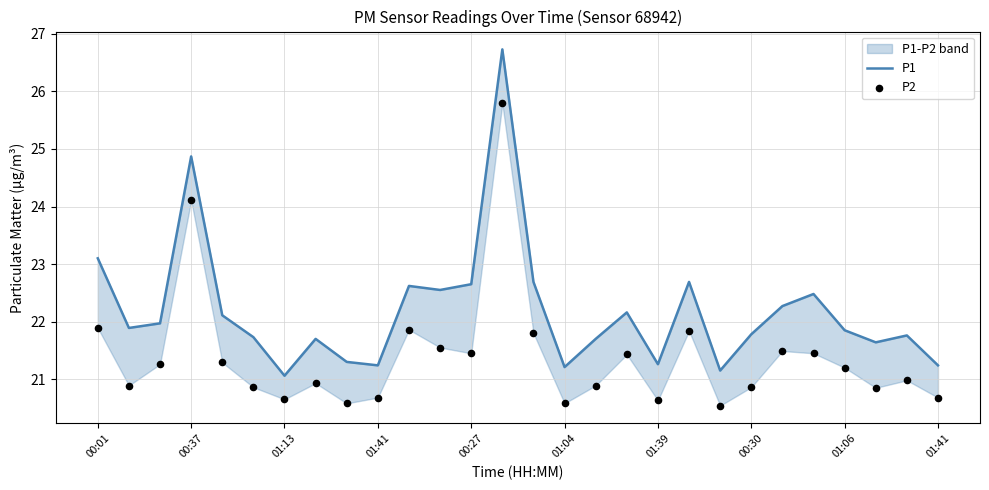

Which series has the largest total across all categories?

P1